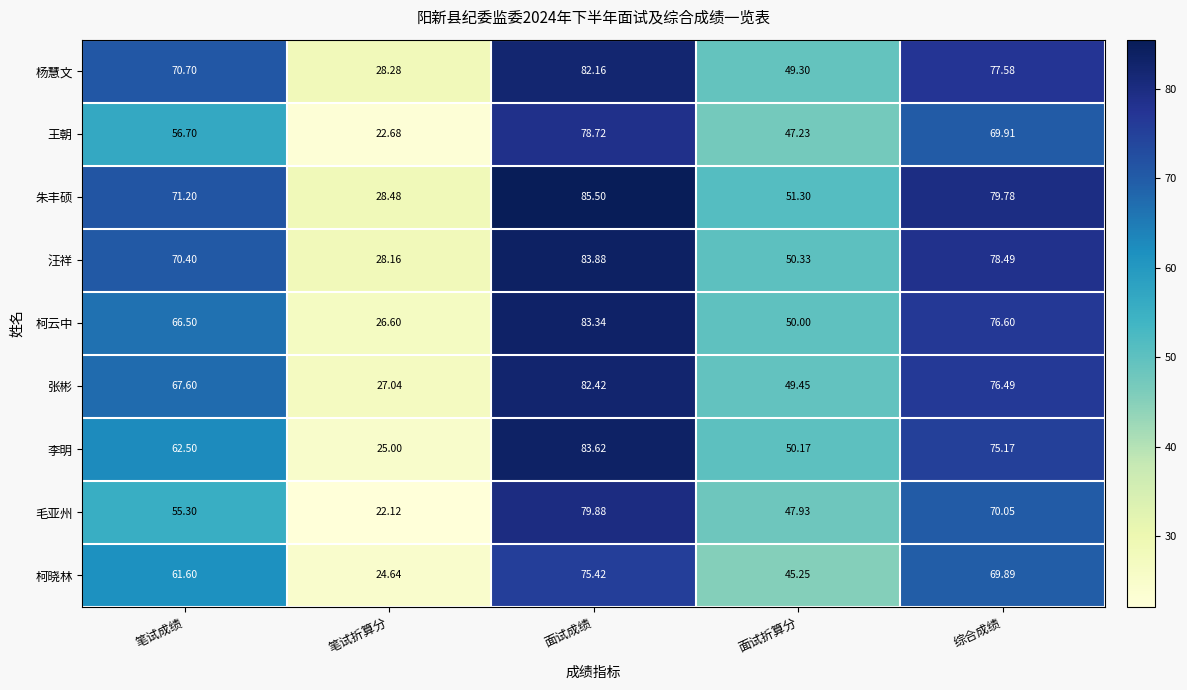

Count the number of categories in the chart.

5